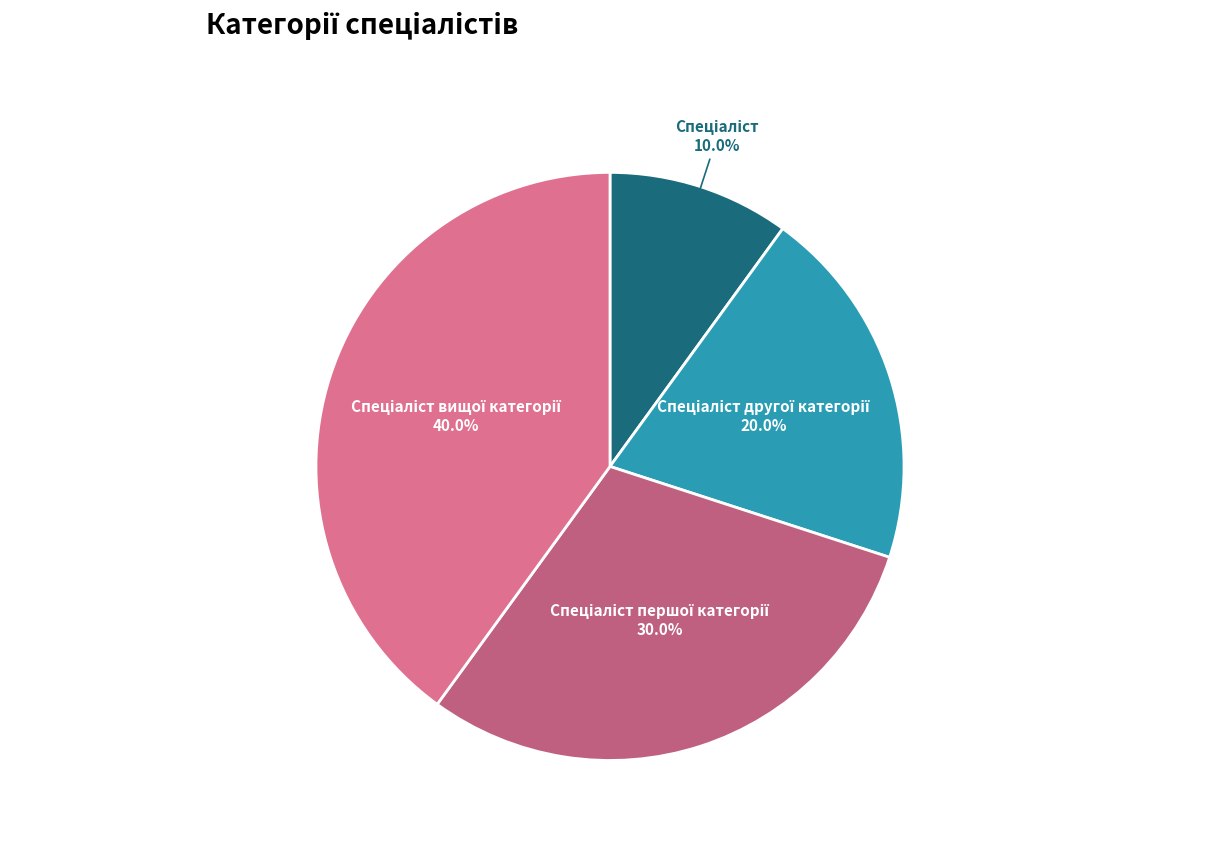

Does any single category account for the majority?

No